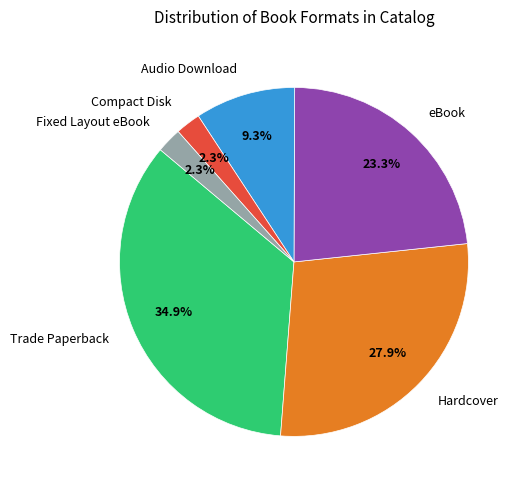

To the nearest percent, what is the difference between the largest and smallest slice percentages?

33%